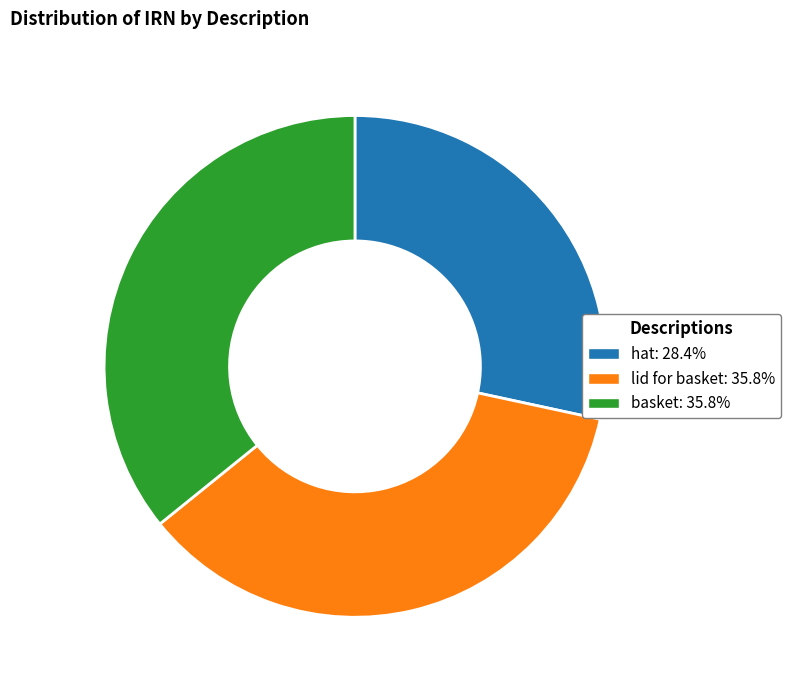

Which slice is the smallest?

hat